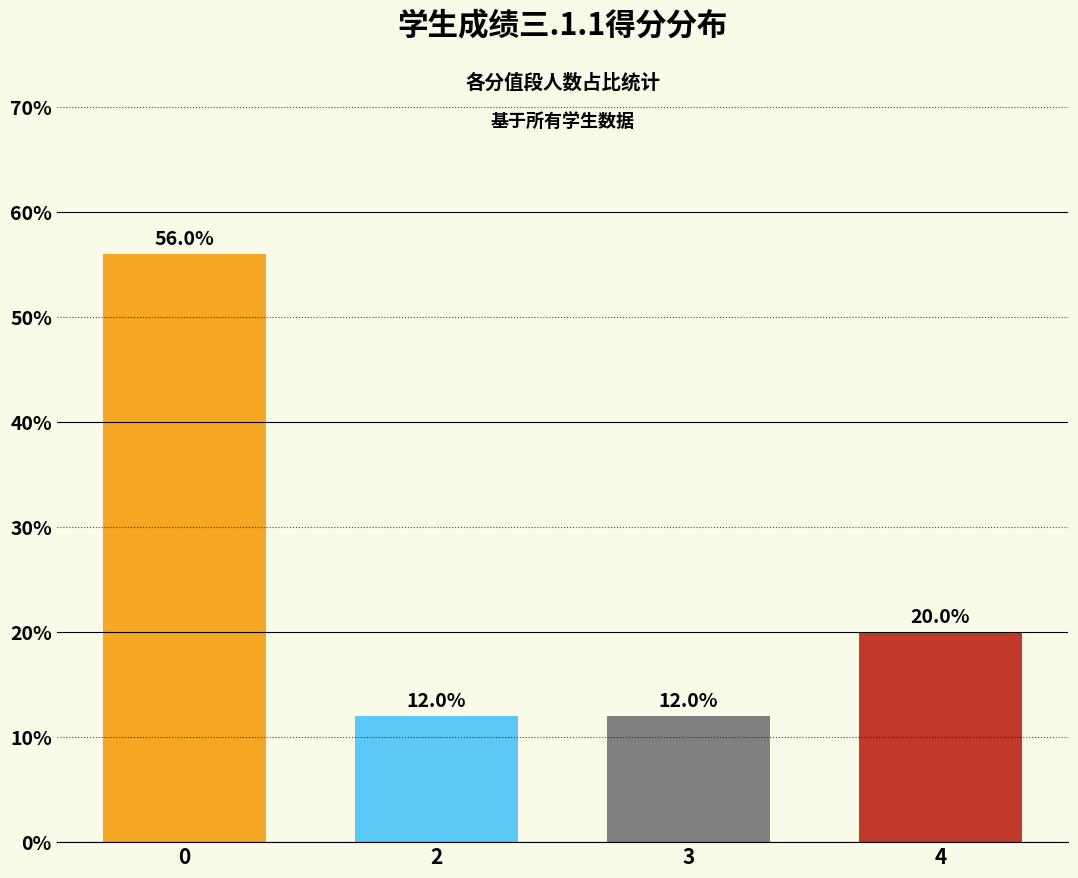

How many data points does each series have?

4